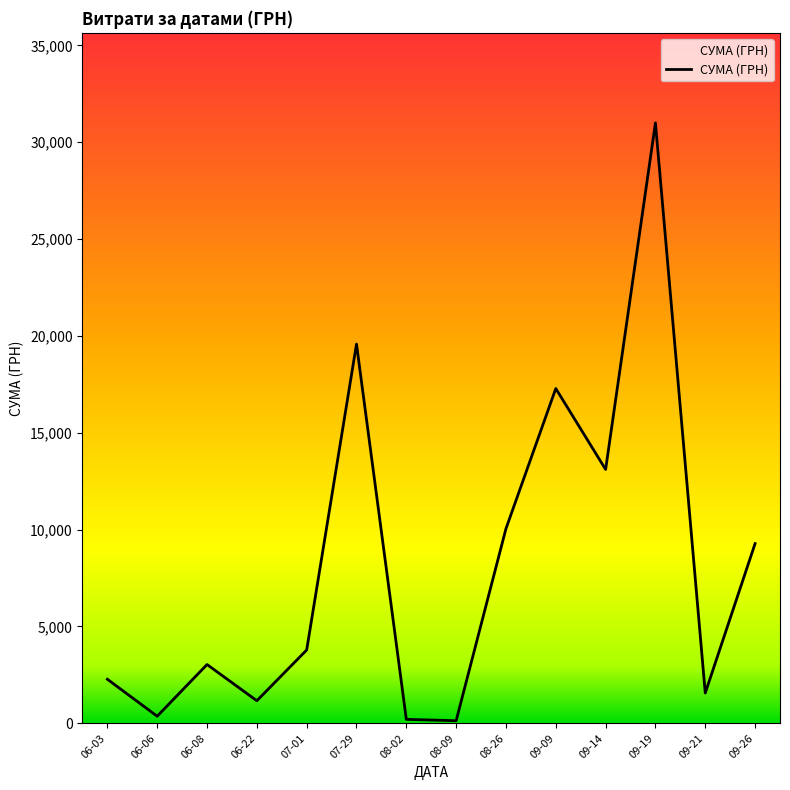

Is it true that the value at 09-09 is 9294.2?

False